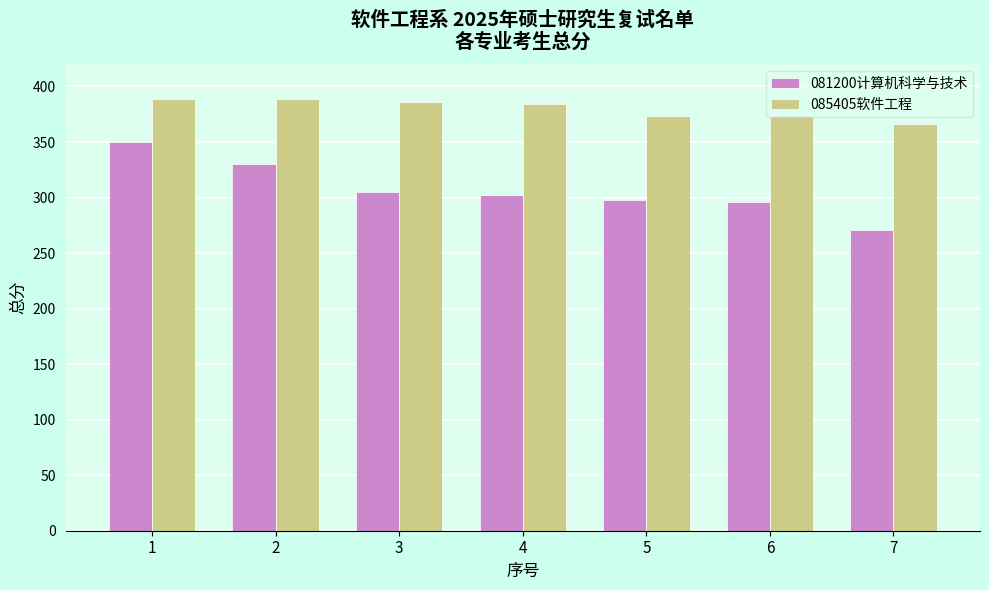

Does the chart contain stacked bars?

No